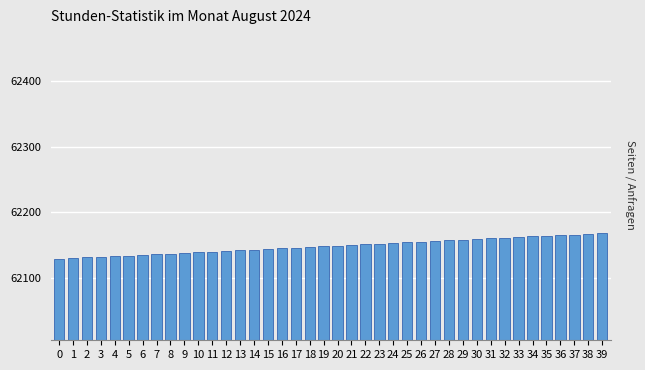

What is the sum of all values?

2485940